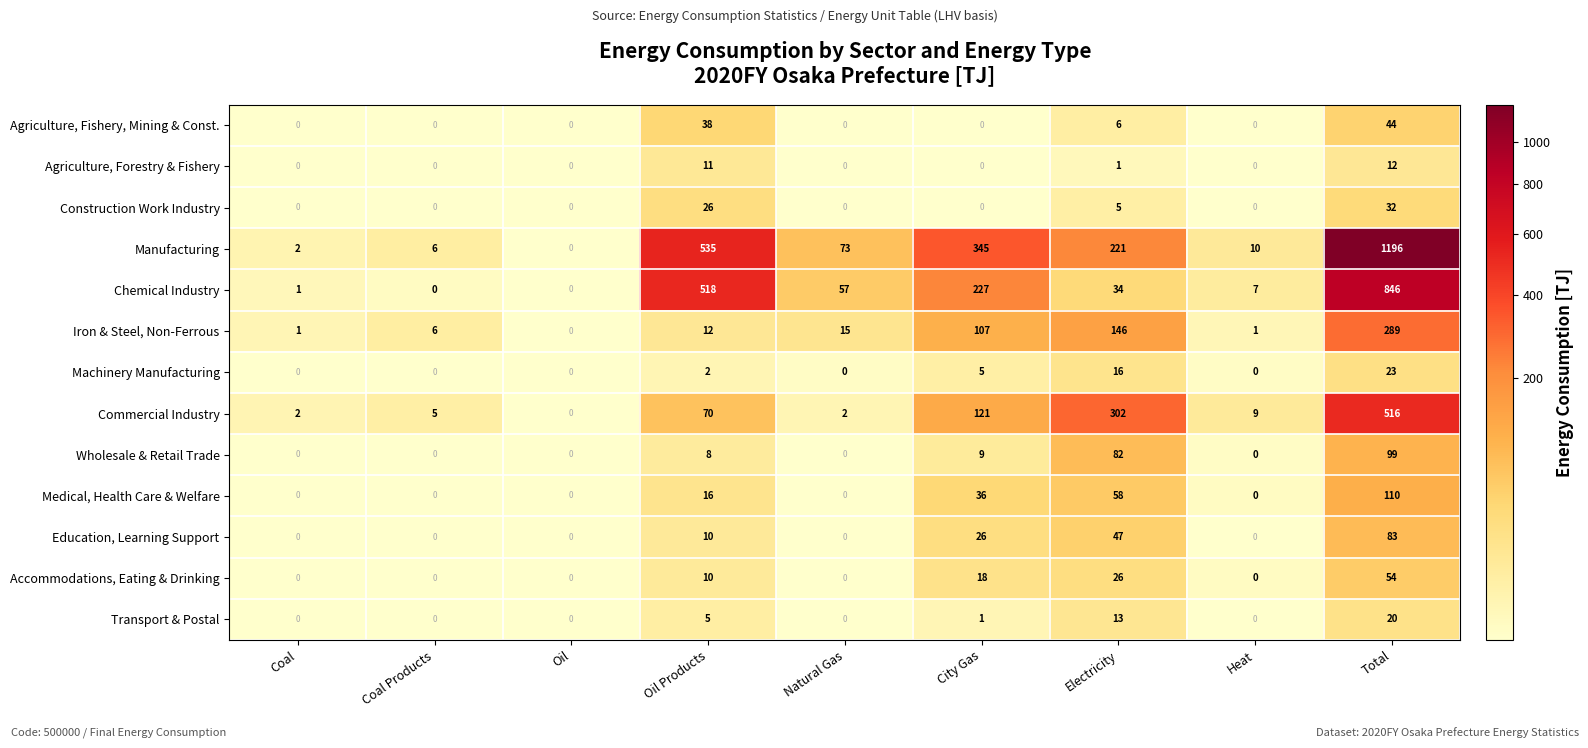

How many values in the Accommodations, Eating & Drinking series exceed 0?

4